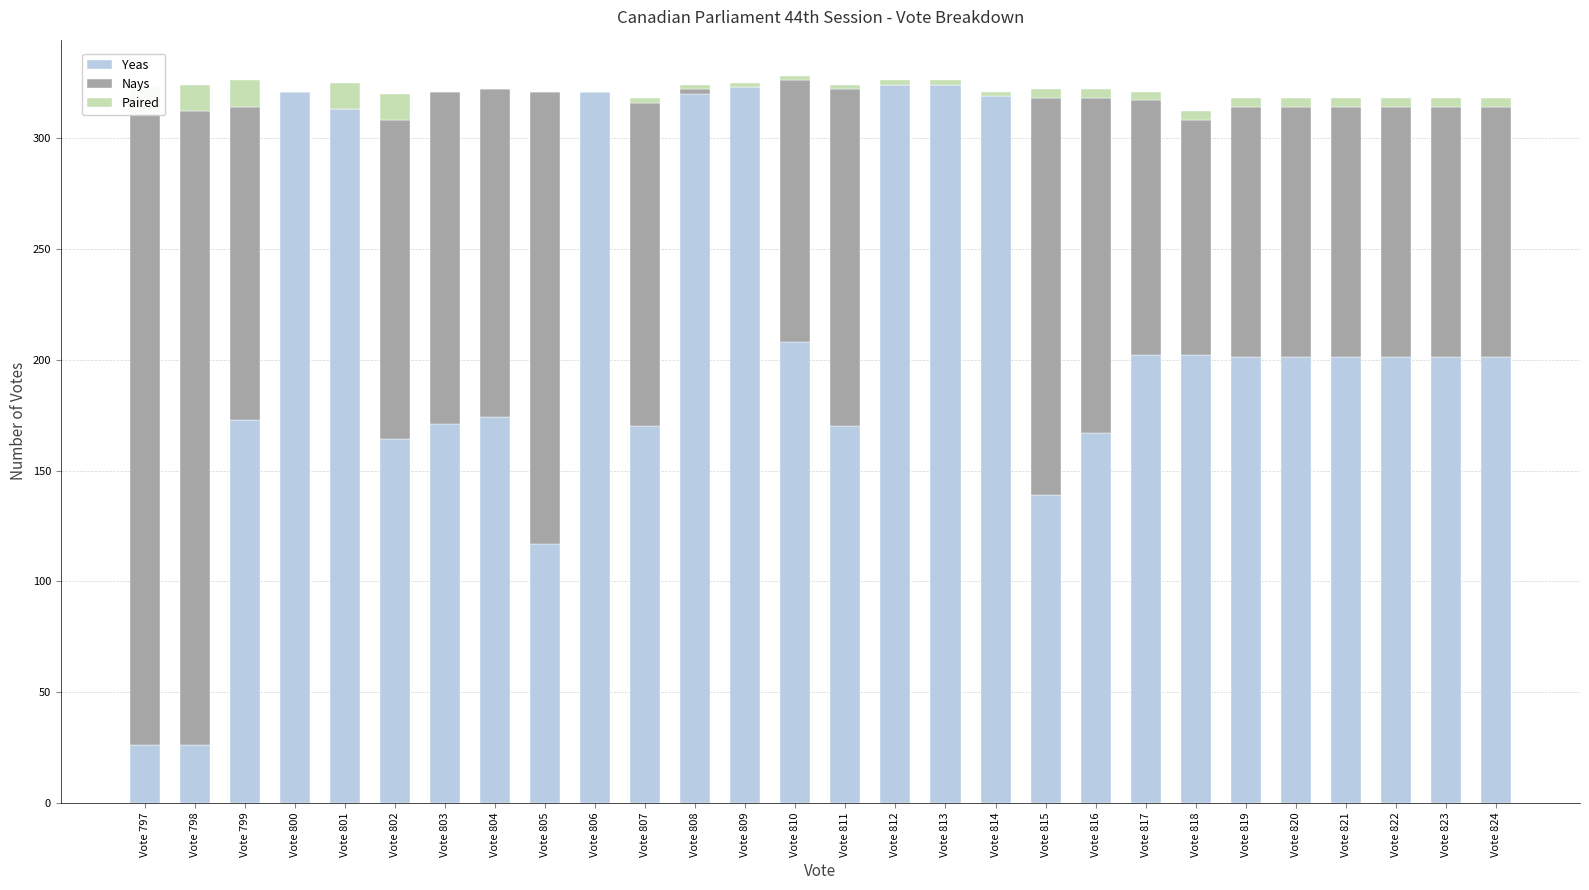

How many data points in Nays are less than 113?

9